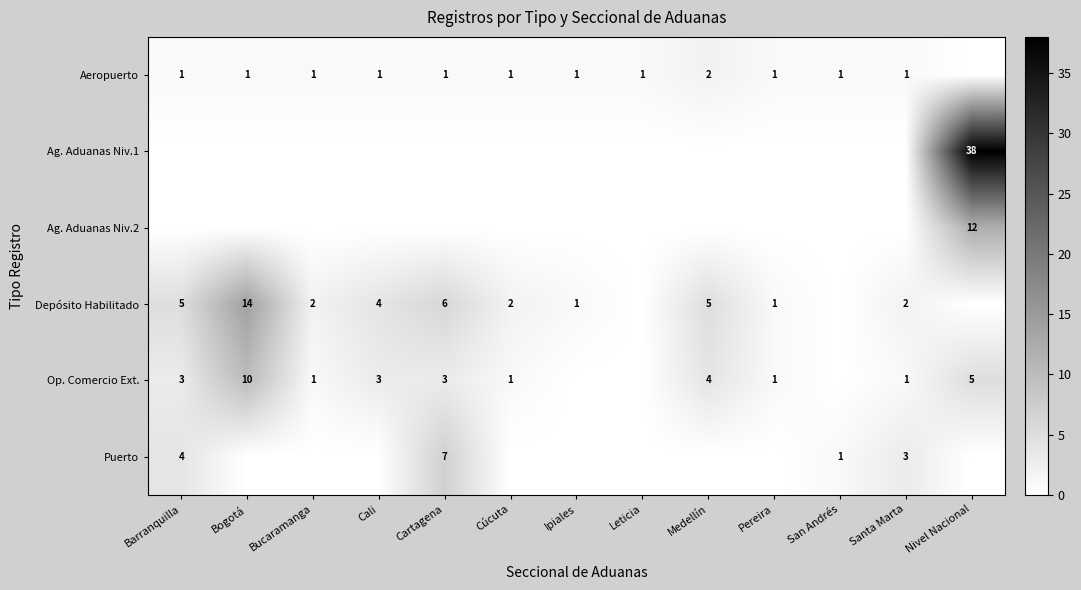

What is the spread (max minus min) of values at Ipiales?

1